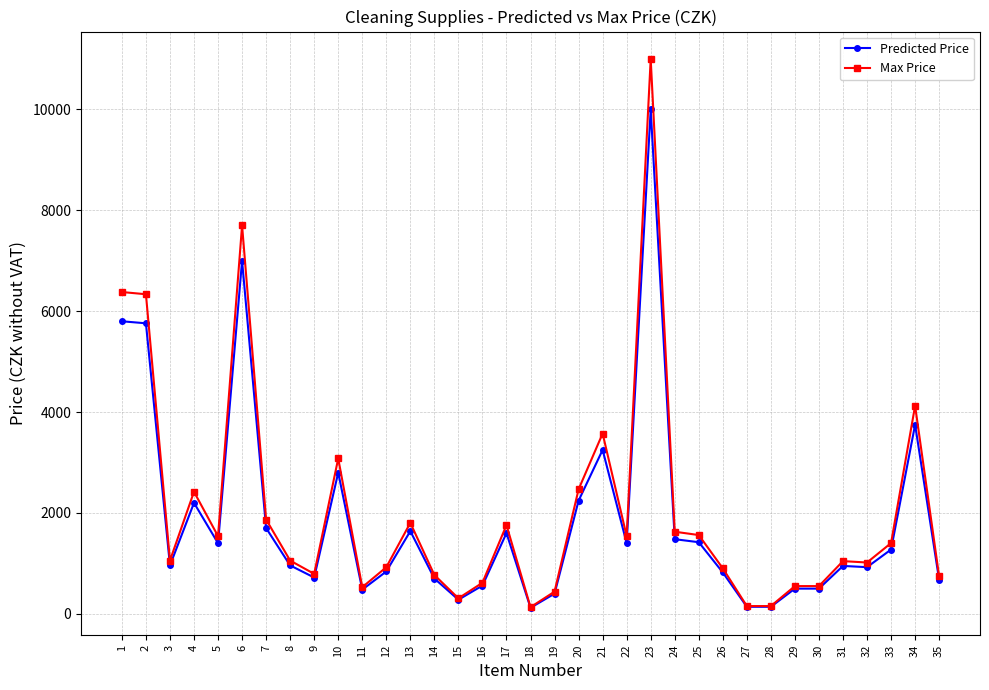

What is the sum of the Max Price values at 14 and 35?

1512.5